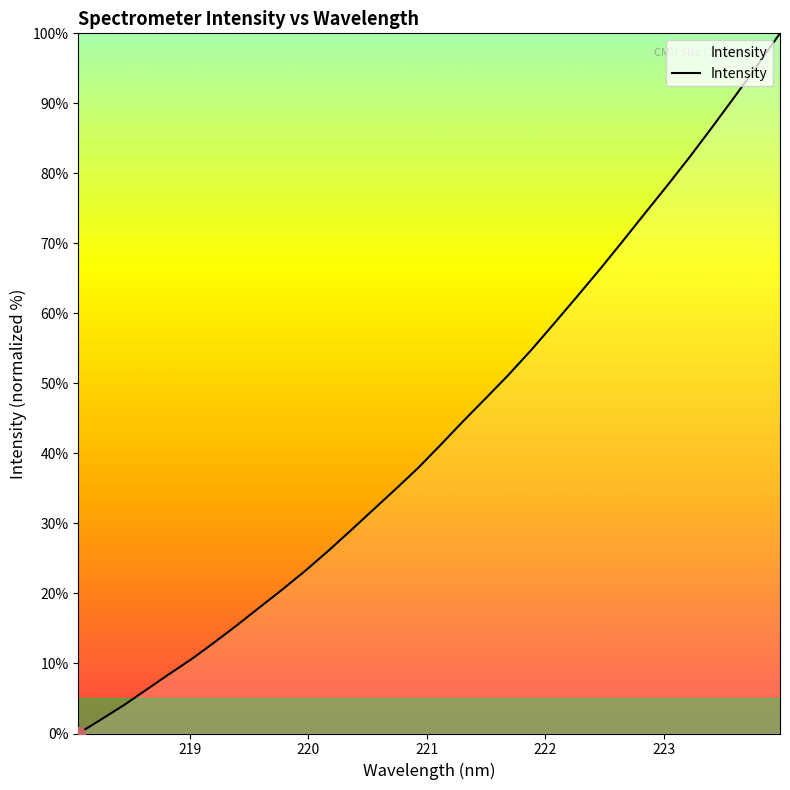

True or false: the data has more than 1 interior local peaks.

False